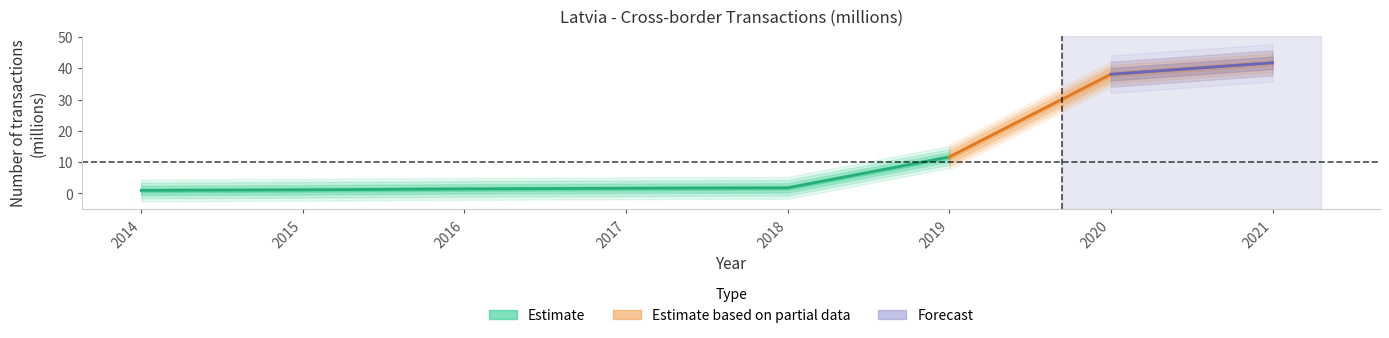

List the labels in order of value, largest first.

2021, 2020, 2019, 2018, 2017, 2016, 2015, 2014